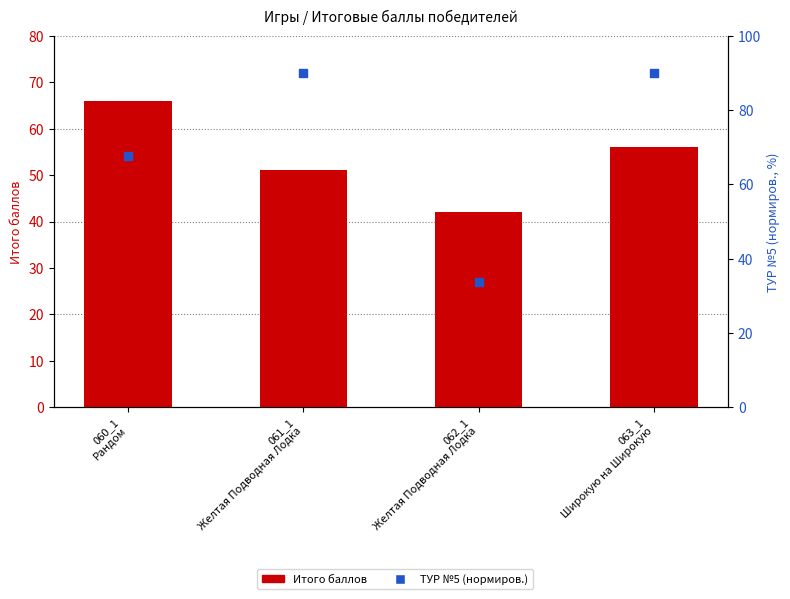

Which series contains the lowest Y value?

ТУР №5 (нормиров.)